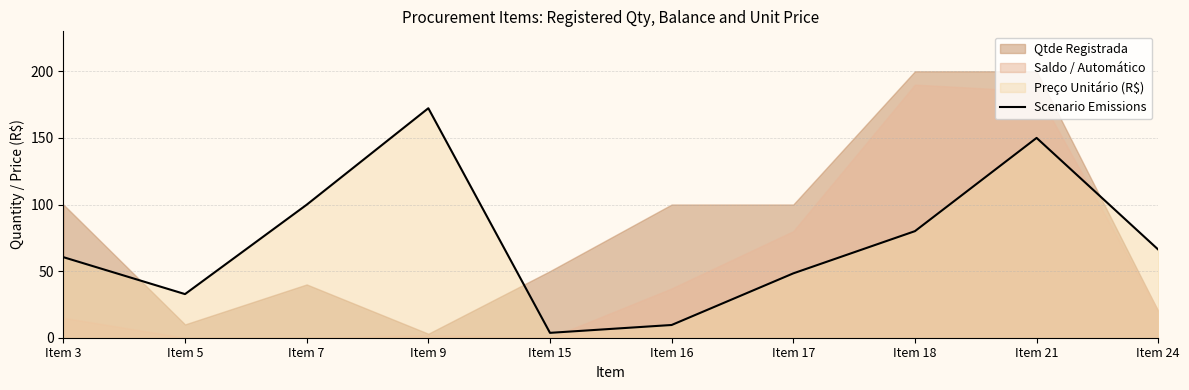

What is the difference between the maximum and second lowest values?

162.7